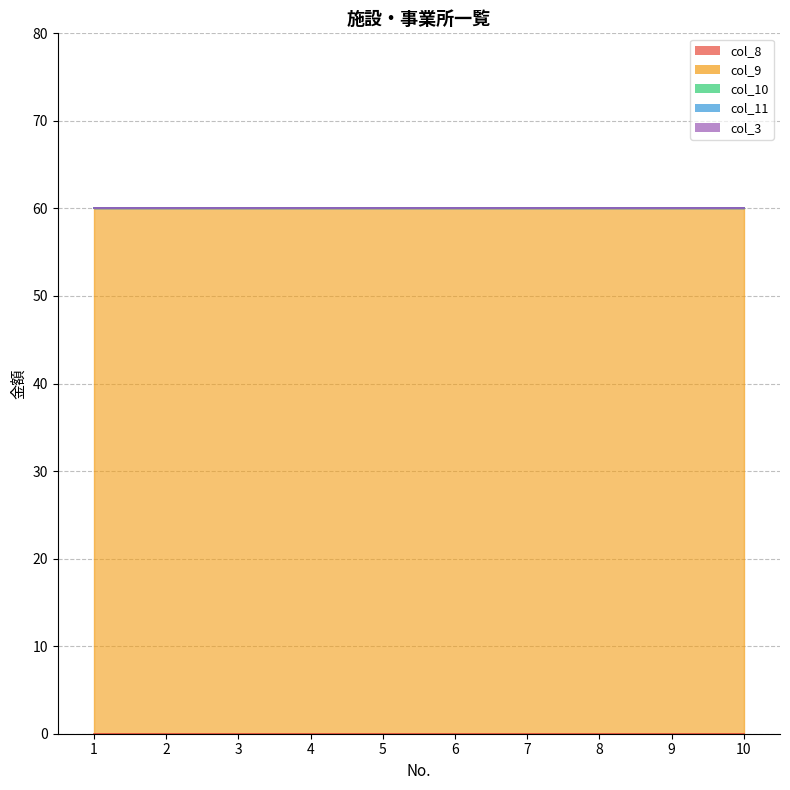

What are all the series names shown in the legend?

col_8, col_9, col_10, col_11, col_3